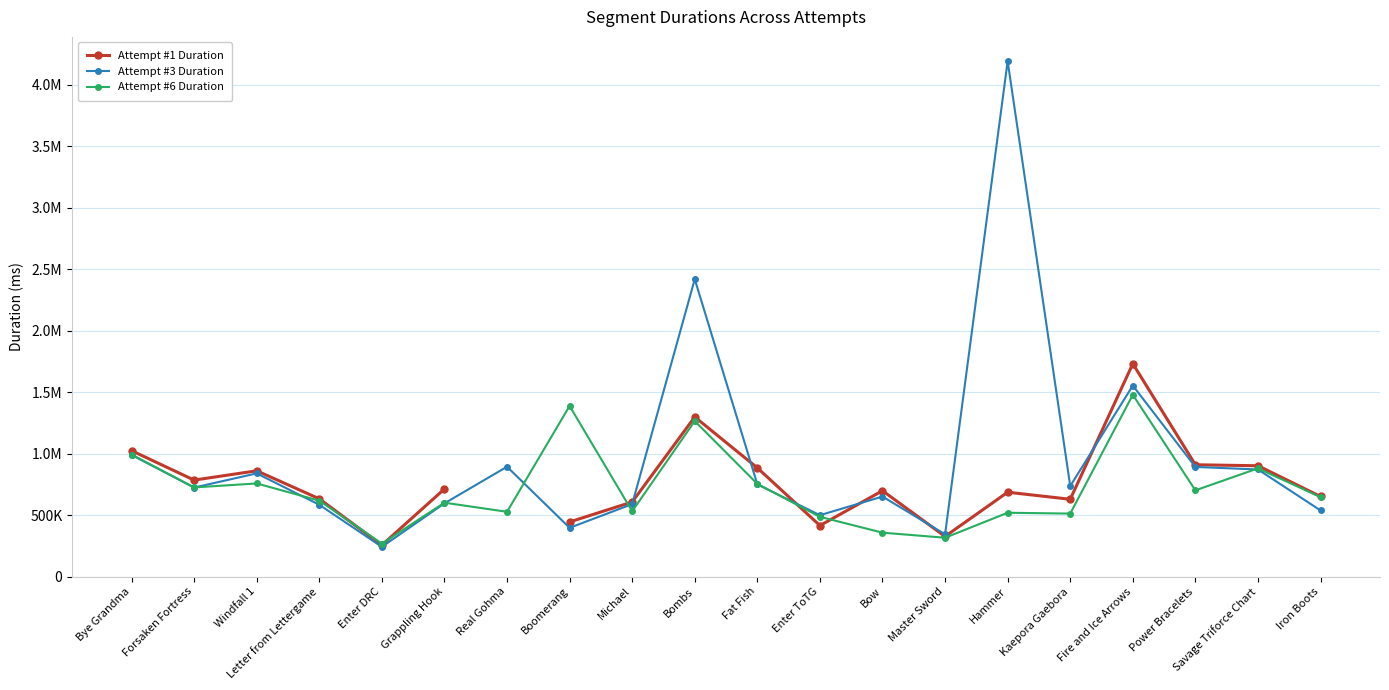

The Attempt #6 Duration series shows 471347.7 at Enter DRC. True or false?

False